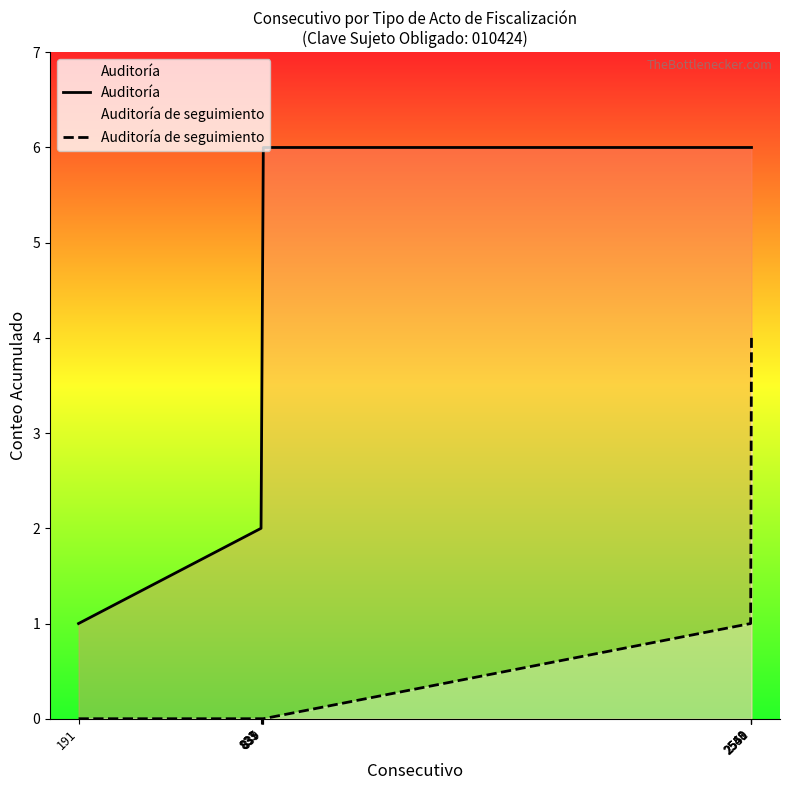

Rank the series by their average value, from highest to lowest.

Auditoría, Auditoría de seguimiento